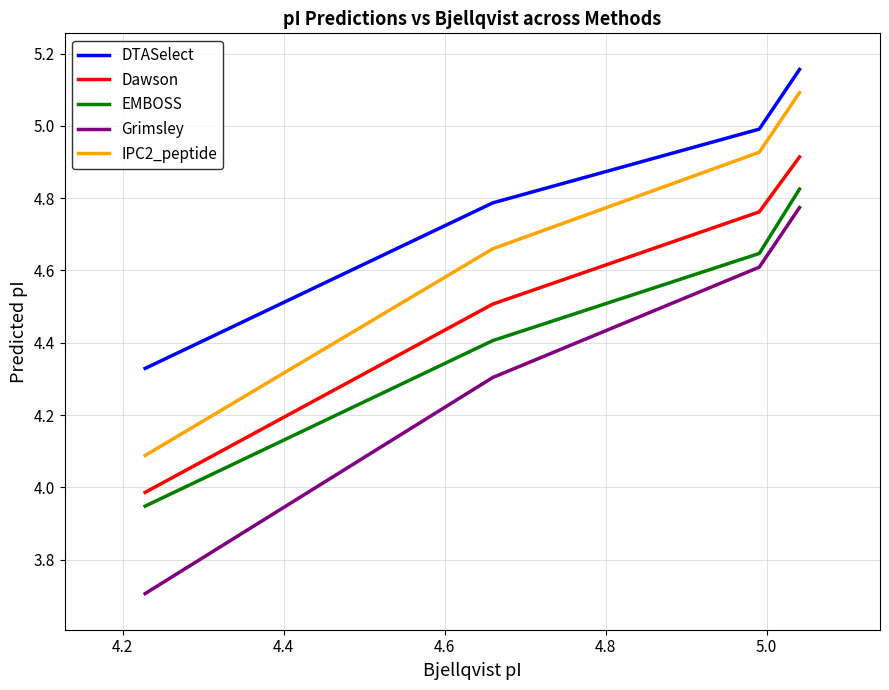

Does the chart have visible grid lines?

Yes